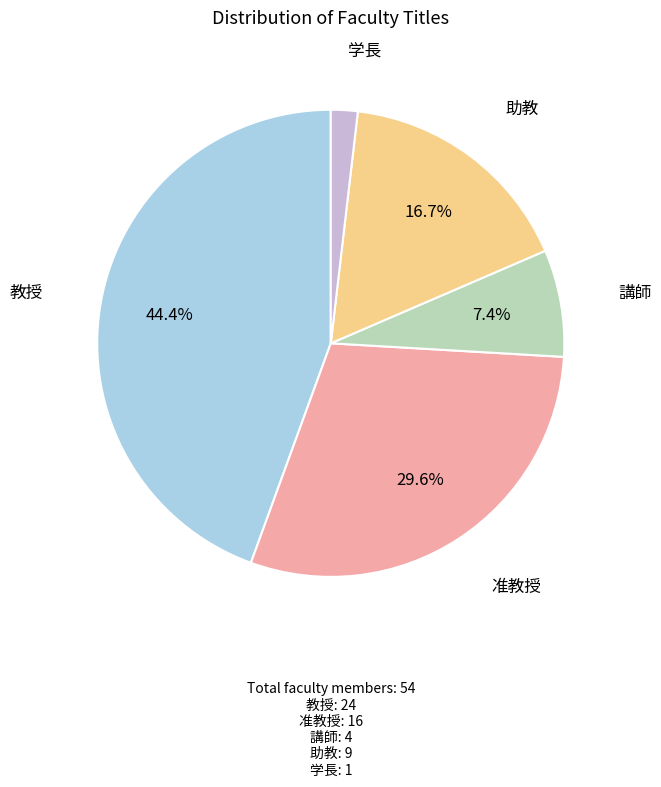

To the nearest percent, what is the difference between the largest and smallest slice percentages?

43%